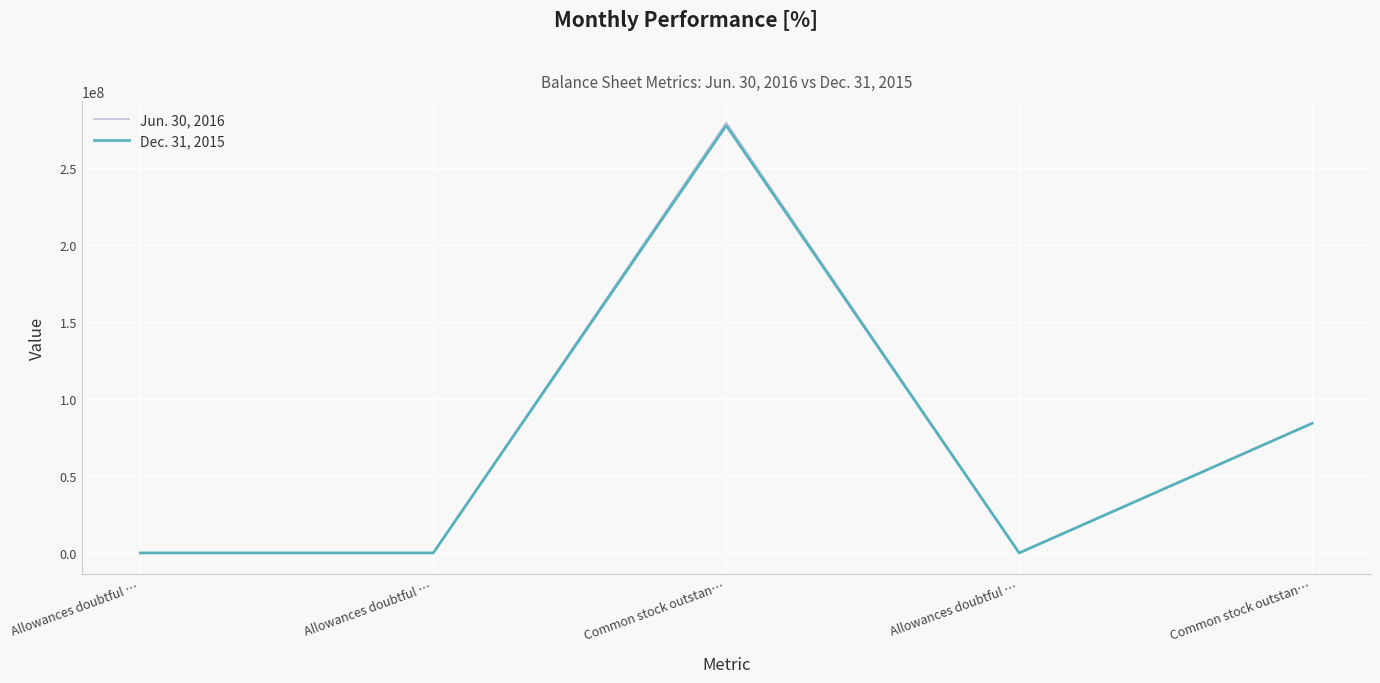

What is the difference between the Dec. 31, 2015 values at Allowances doubtful … and Common stock outstan…?

277199972